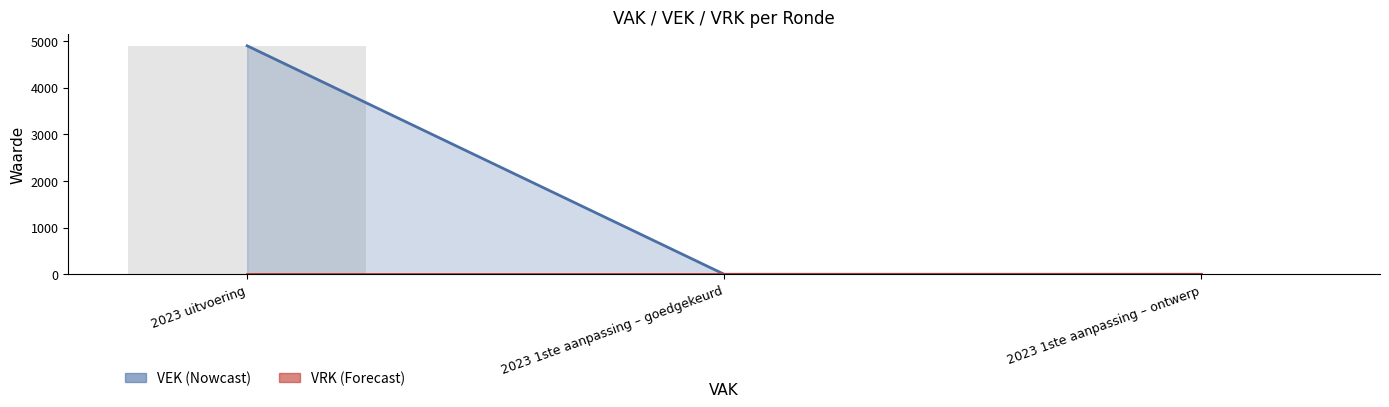

How many values in the VEK line series exceed 0?

1